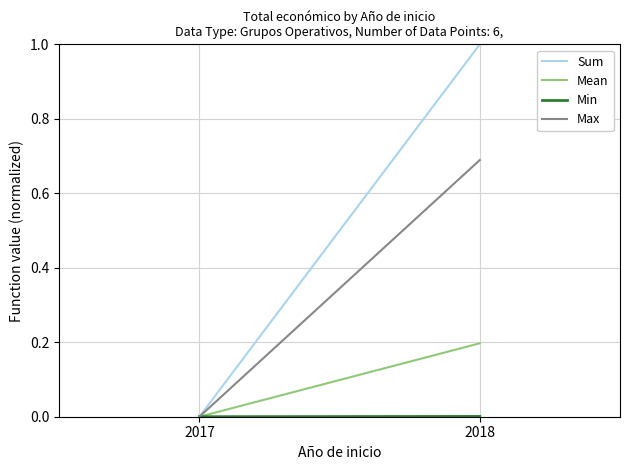

Is this an area chart (filled region under the line)?

No